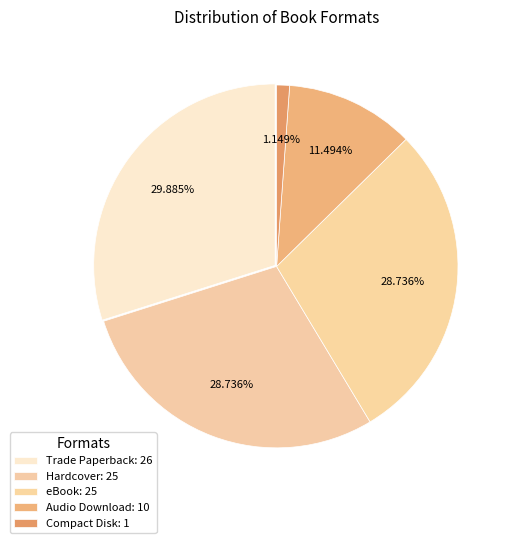

To the nearest percent, what is the average slice percentage?

20%